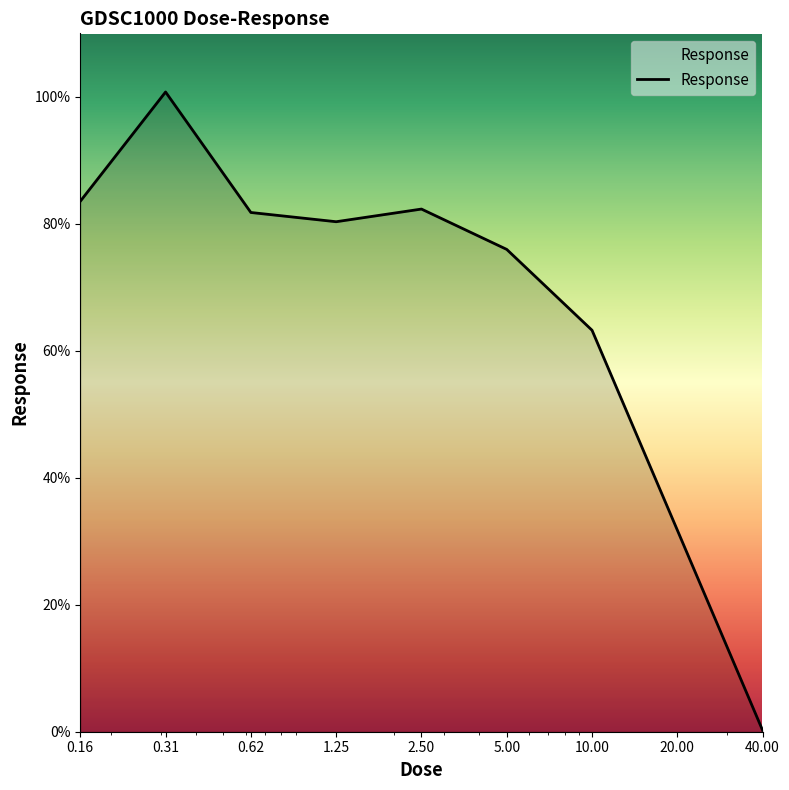

What is the sum of all values?

599.9